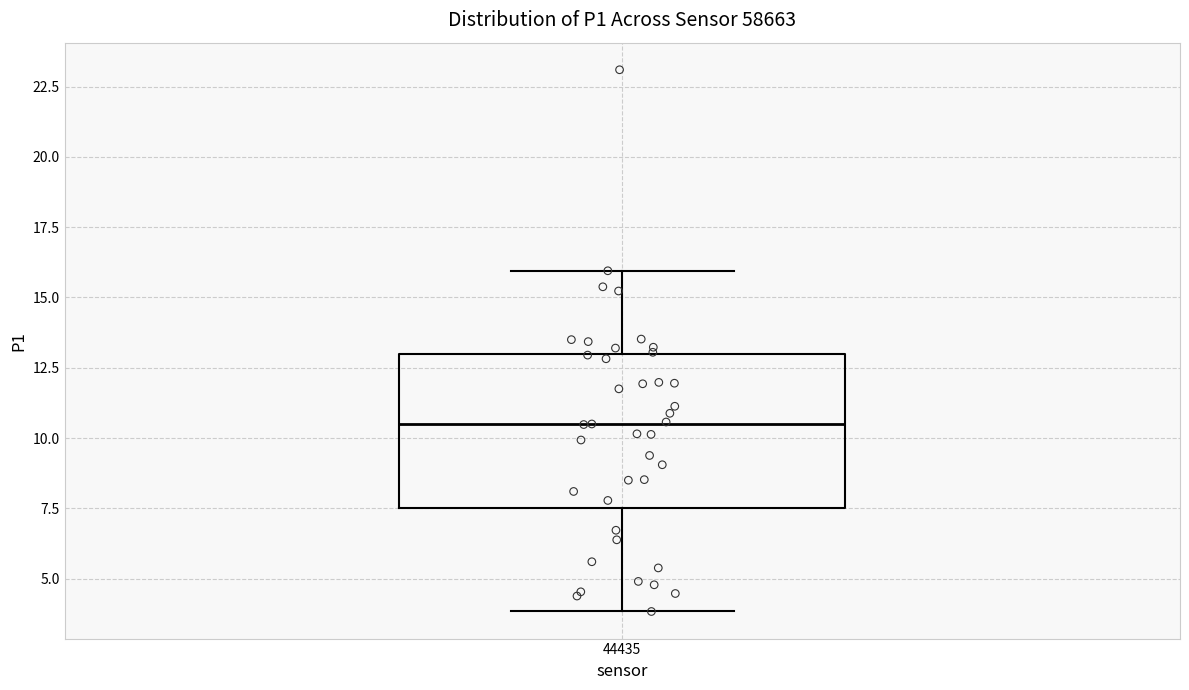

Transcribe this box plot: give where the median line is, the range the box spans, and where the two whiskers end, as read against the y-axis. The values are not printed on the chart, so give them approximately, as read against the axis.

median 10.5, box 7.5 to 13.0, whiskers 4.0 to 16.0